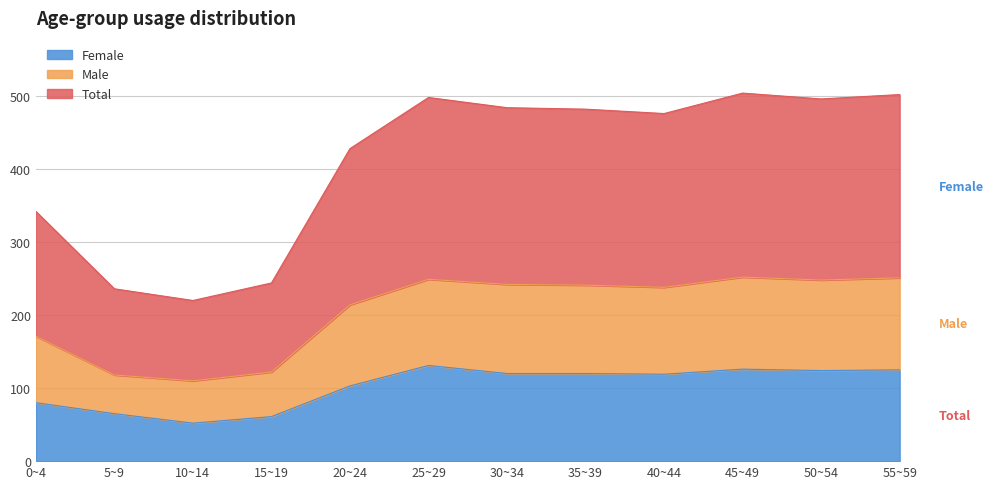

True or false: Female has a value of 34 at 30~34.

False